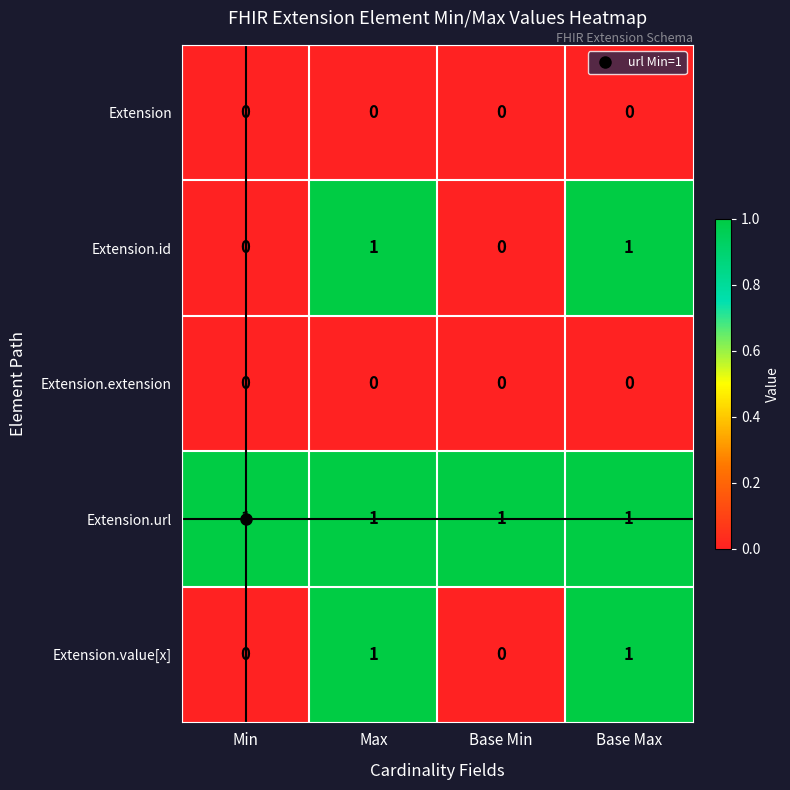

Count the Extension.value[x] values in the range 0 to 1.

4